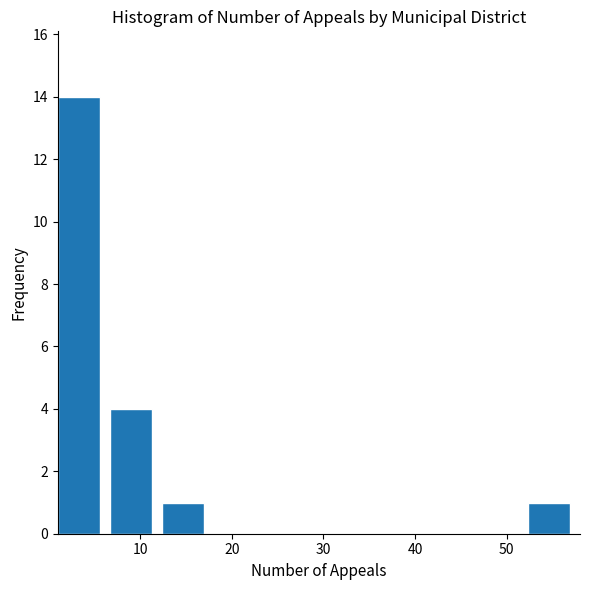

Reading left to right, list every bar in this chart as the range it spans on the x-axis followed by its height. Neither the bar edges nor the heights are printed on the chart, so give them approximately, as read against the axes.

1.0 to 6.7: 14
6.7 to 12.4: 4
12.4 to 18.1: 1
18.1 to 23.8: 0
23.8 to 29.5: 0
29.5 to 35.2: 0
35.2 to 40.9: 0
40.9 to 46.6: 0
46.6 to 52.3: 0
52.3 to 58.0: 1